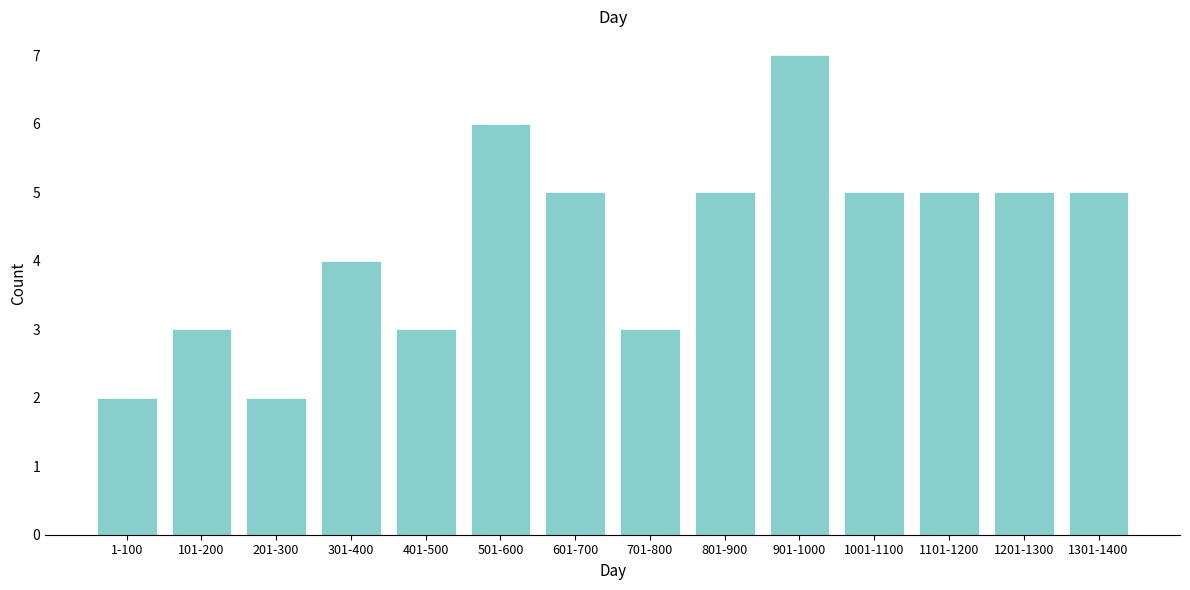

Reading left to right, extract all data points from this chart.

2	3	2	4	3	6	5	3	5	7	5	5	5	5